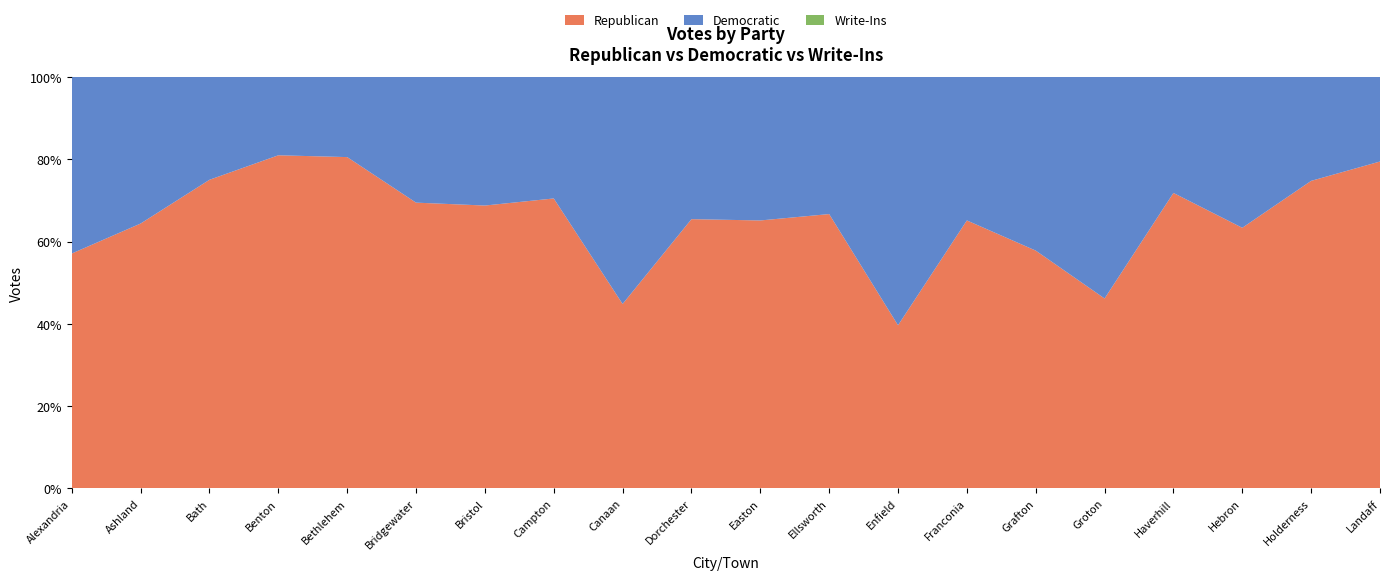

Reading left to right, what are all the values shown in this chart?

Republican: Alexandria=133	Ashland=383	Bath=192	Benton=51	Bethlehem=533	Bridgewater=150	Bristol=541	Campton=396	Canaan=307	Dorchester=53	Easton=56	Ellsworth=14	Enfield=333	Franconia=239	Grafton=115	Groton=30	Haverhill=853	Hebron=95	Holderness=355	Landaff=85
Democratic: Alexandria=100	Ashland=212	Bath=64	Benton=12	Bethlehem=129	Bridgewater=66	Bristol=246	Campton=166	Canaan=378	Dorchester=28	Easton=30	Ellsworth=7	Enfield=507	Franconia=128	Grafton=84	Groton=35	Haverhill=335	Hebron=55	Holderness=120	Landaff=22
Write-Ins: Alexandria=0	Ashland=0	Bath=0	Benton=0	Bethlehem=0	Bridgewater=0	Bristol=0	Campton=0	Canaan=0	Dorchester=0	Easton=0	Ellsworth=0	Enfield=0	Franconia=0	Grafton=0	Groton=0	Haverhill=0	Hebron=0	Holderness=0	Landaff=0